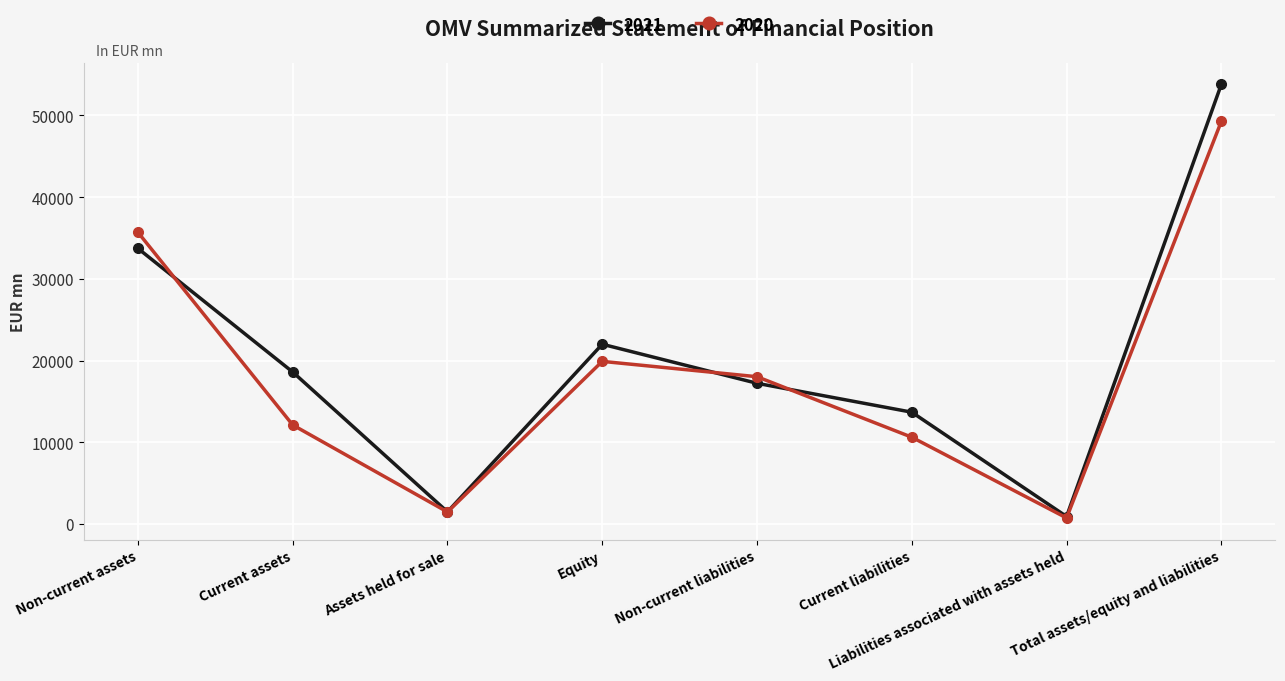

How many data points does each series have?

8